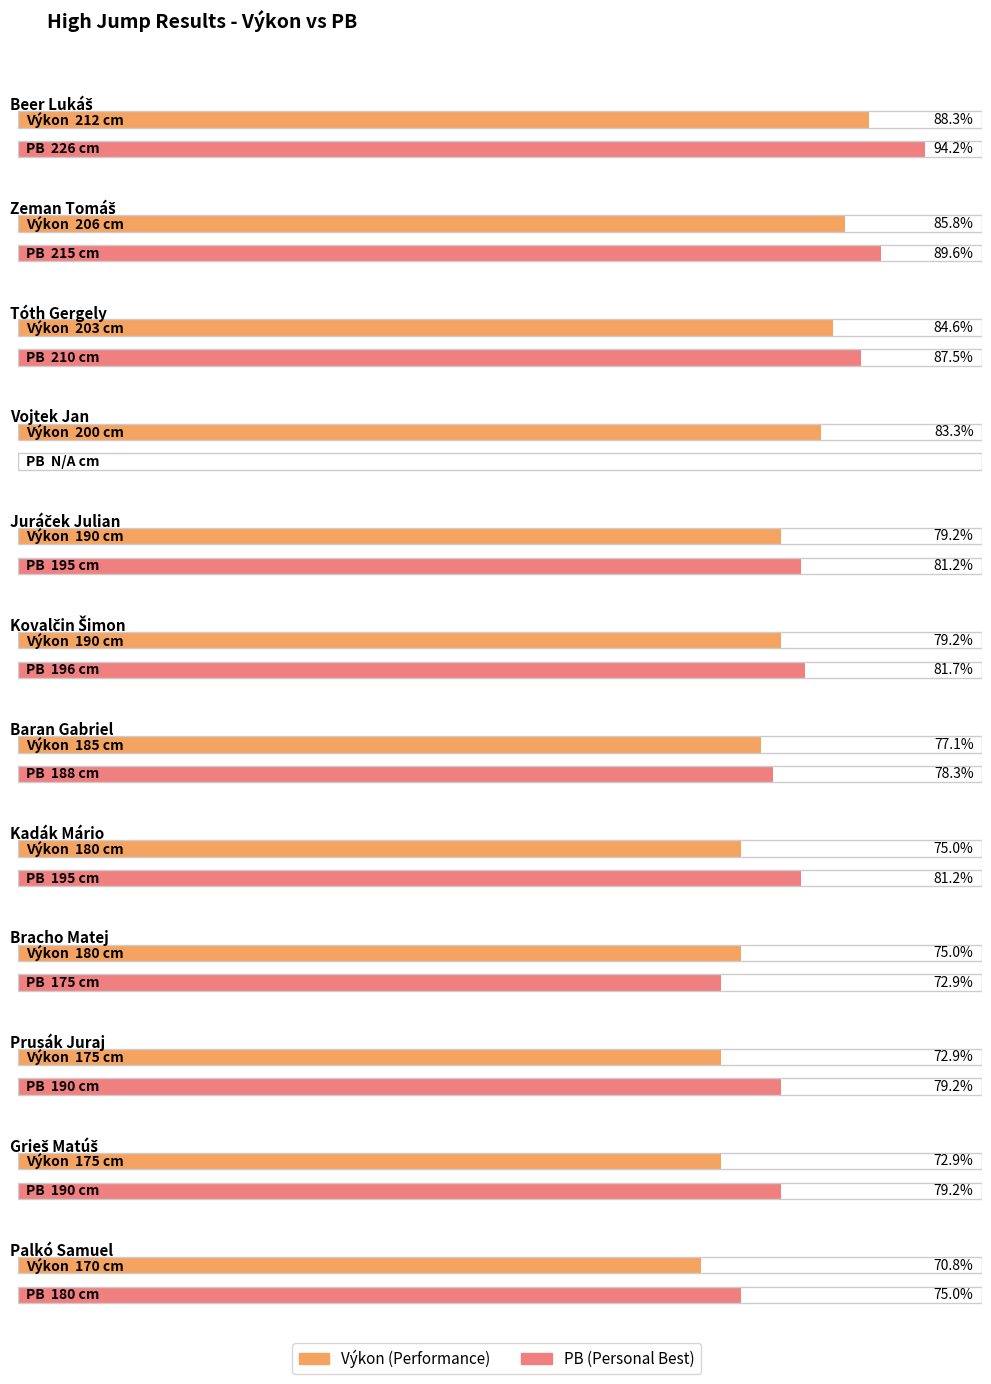

The PB series shows 122 at Palkó Samuel. True or false?

False